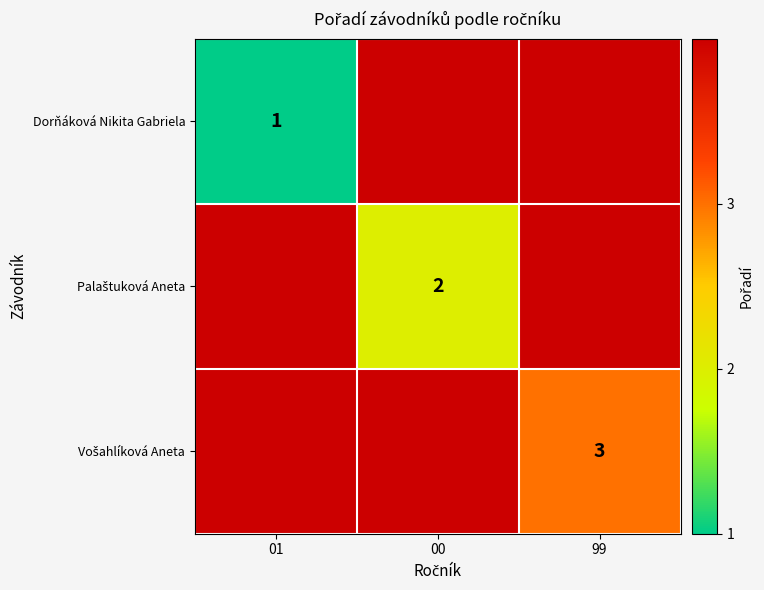

True or false: Dorňáková Nikita Gabriela has a value of 2 at 01.

False